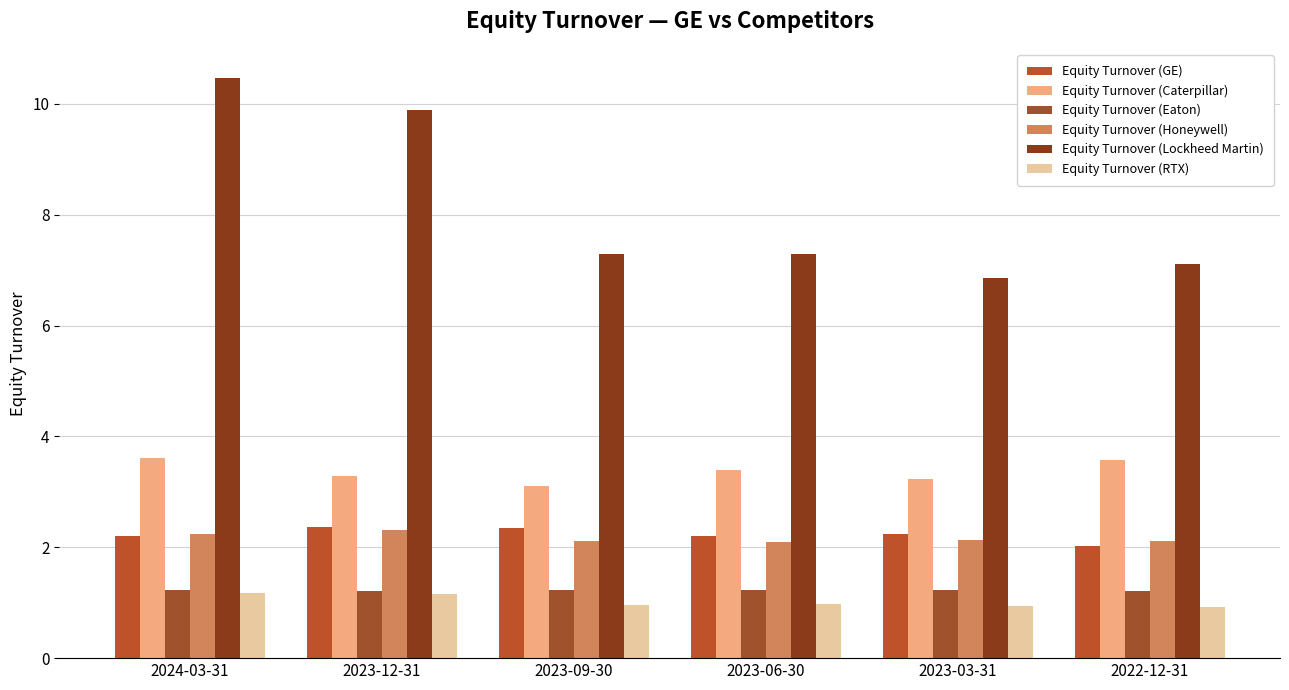

Is it true that Equity Turnover (RTX) equals 0.9 at 2022-12-31?

True